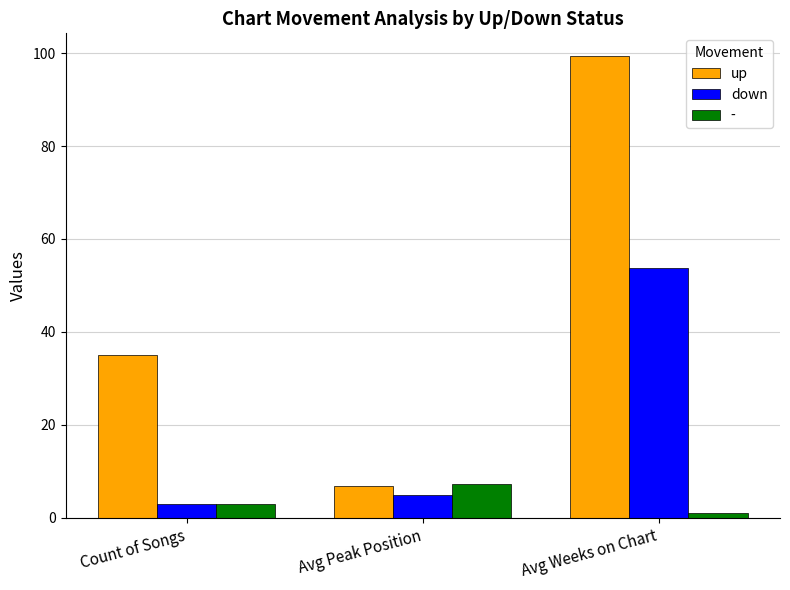

Which series has the largest range (max minus min)?

up